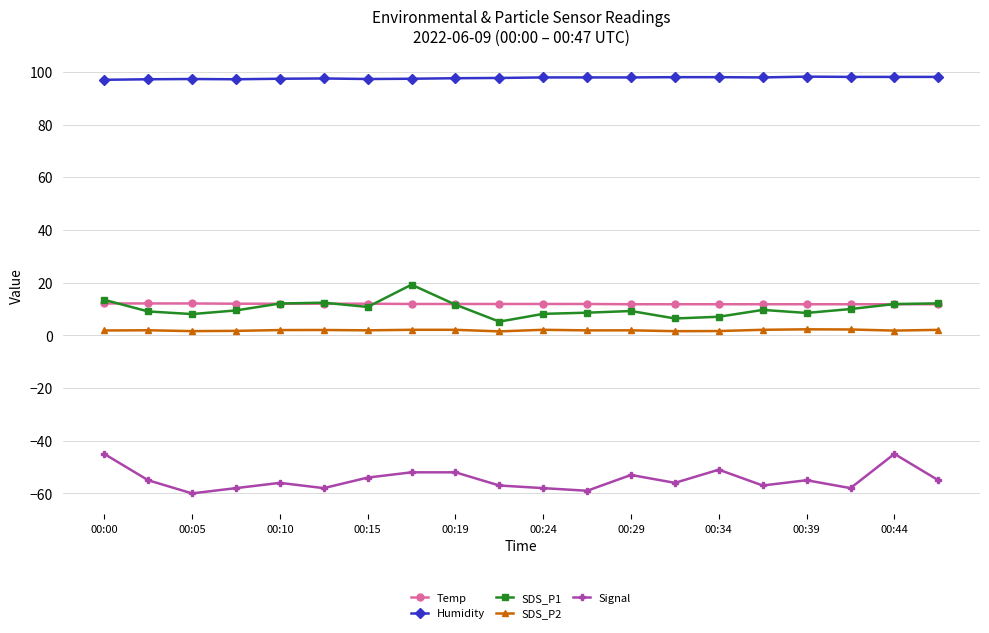

True or false: SDS_P1 and SDS_P2 cross at least once.

False